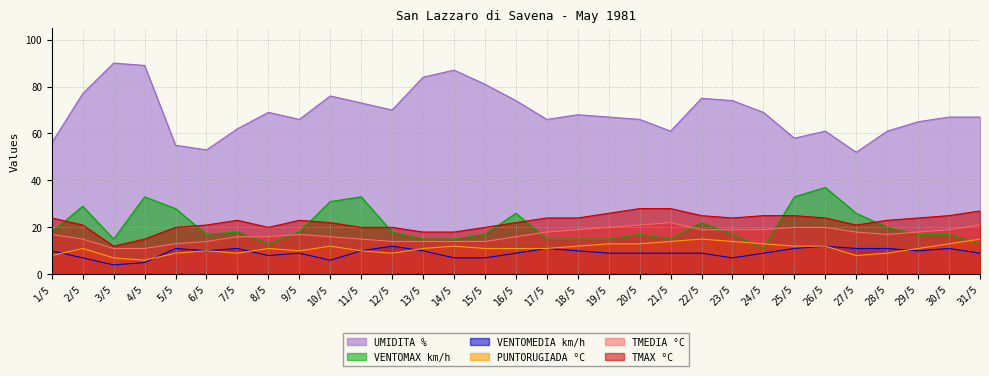

What is the minimum value for UMIDITA %?

52